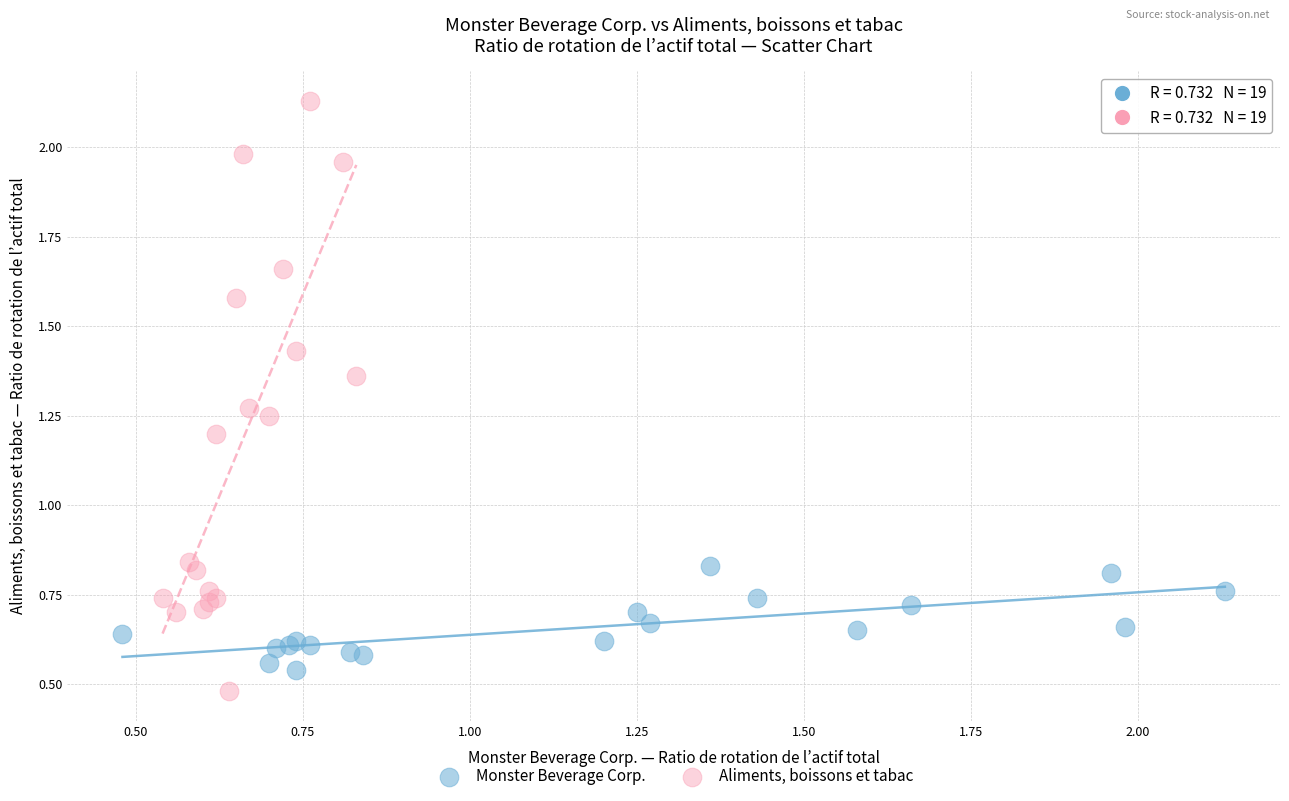

Which series contains the highest Y value?

Aliments, boissons et tabac